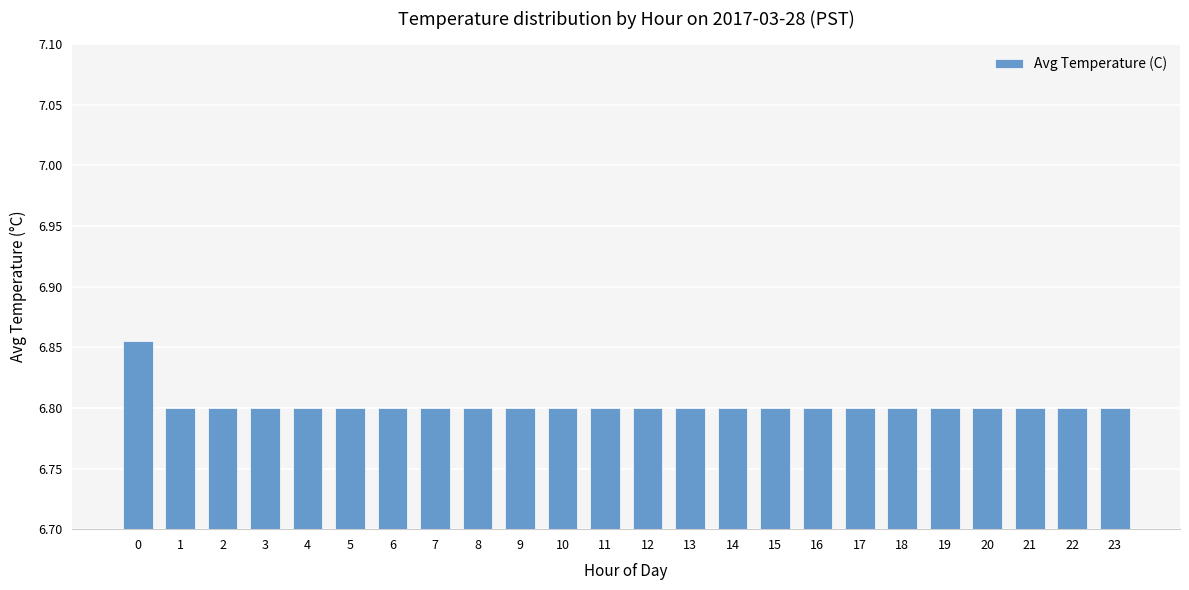

The value at 12 is 1.7. True or false?

False